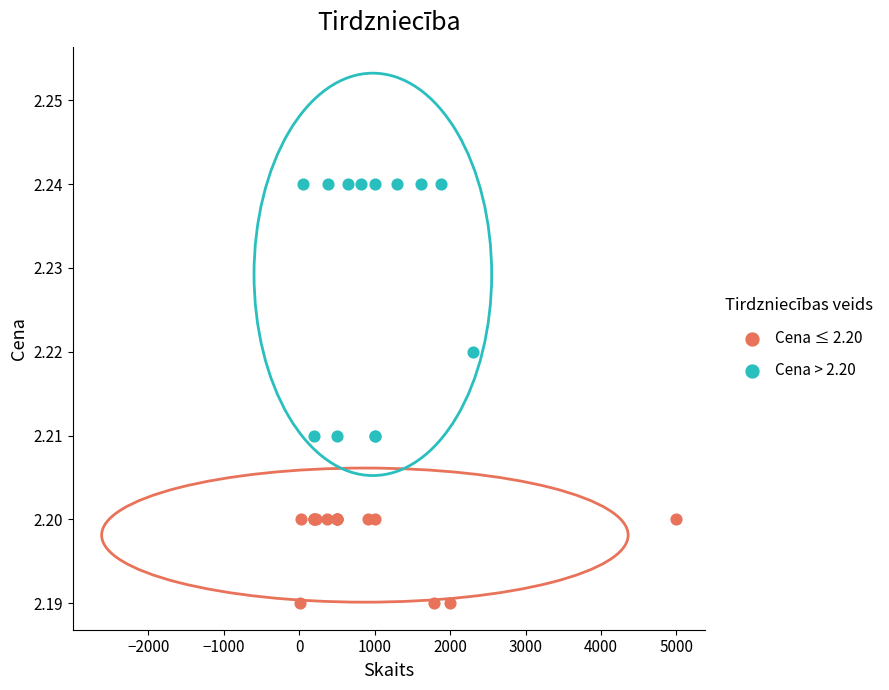

Which series has the widest spread of Y values?

Cena > 2.20